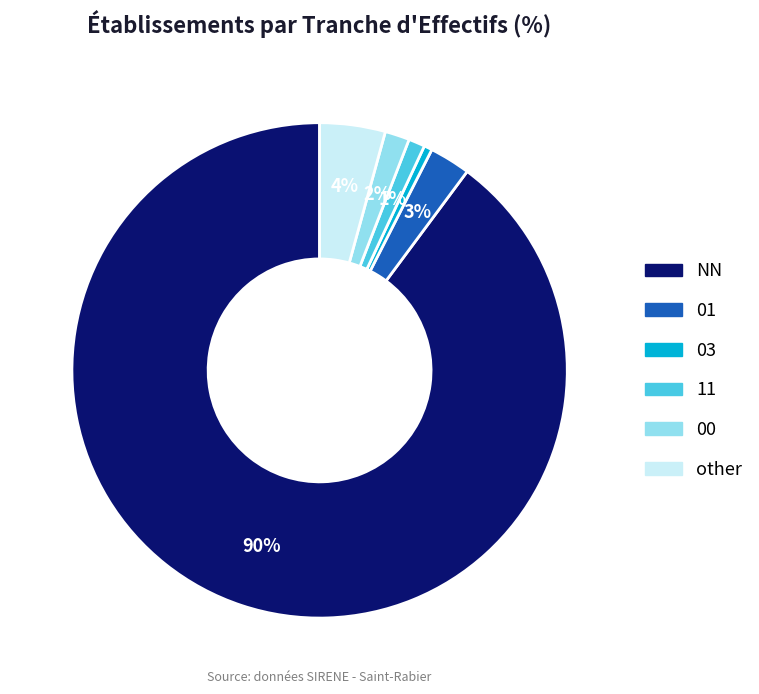

To the nearest percent, what is the difference between the 00 and 01 slice percentages?

1%